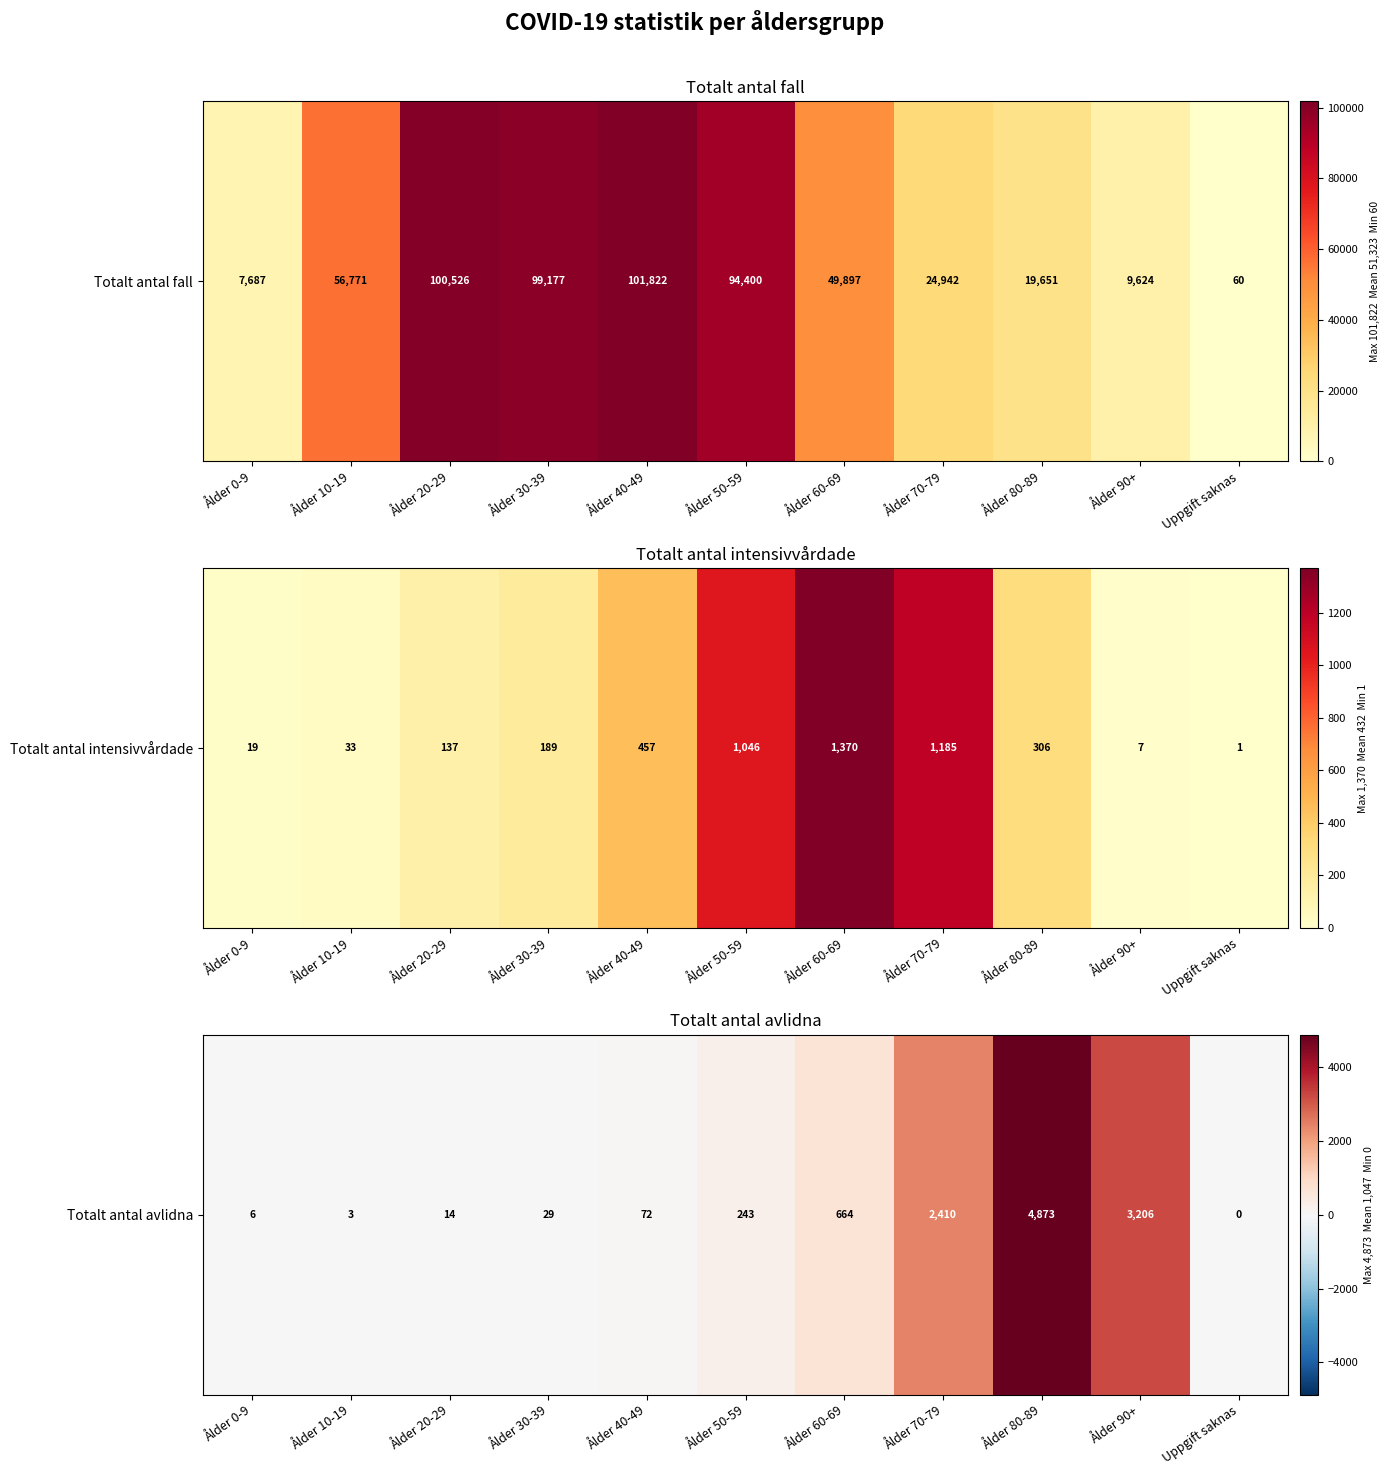

What is the difference between the values at Uppgift saknas and Ålder 80-89?

4873